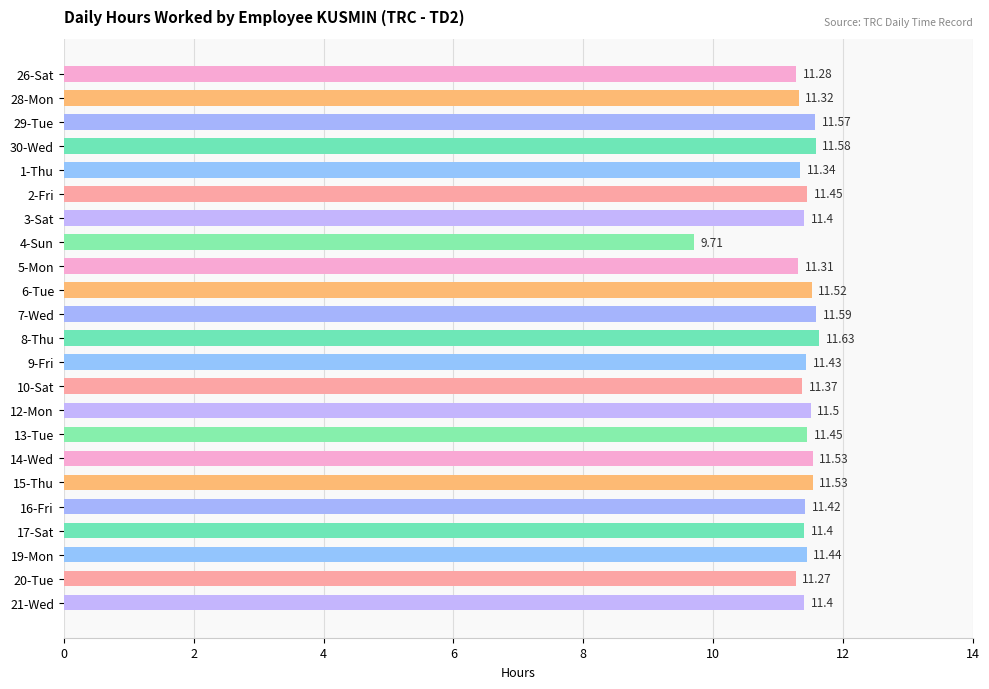

What is the smallest value displayed?

9.7